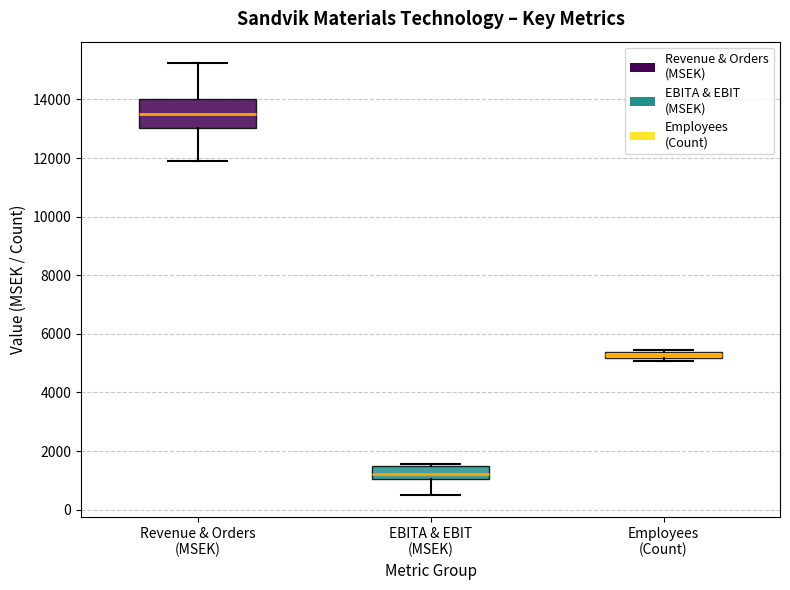

Comparing the boxes themselves (not the whiskers), which one is the tallest?

Revenue & Orders (MSEK)